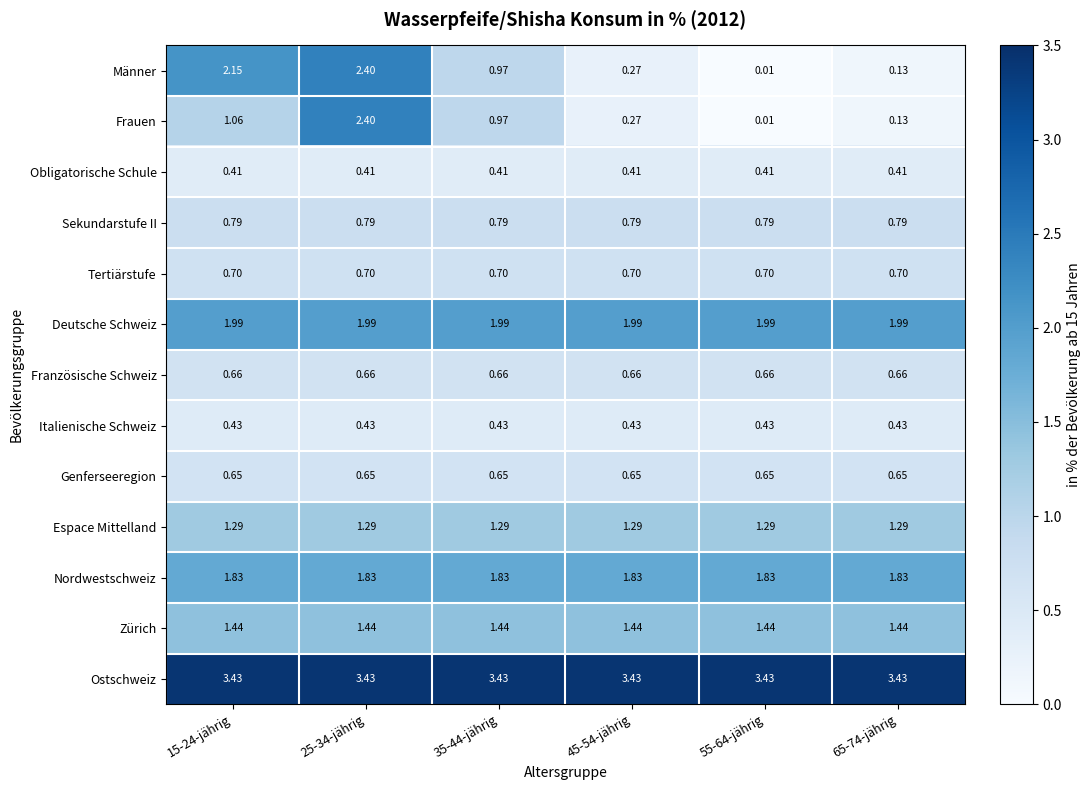

Is the value of Ostschweiz at 35-44-jährig greater than the value of Deutsche Schweiz at 15-24-jährig?

Yes